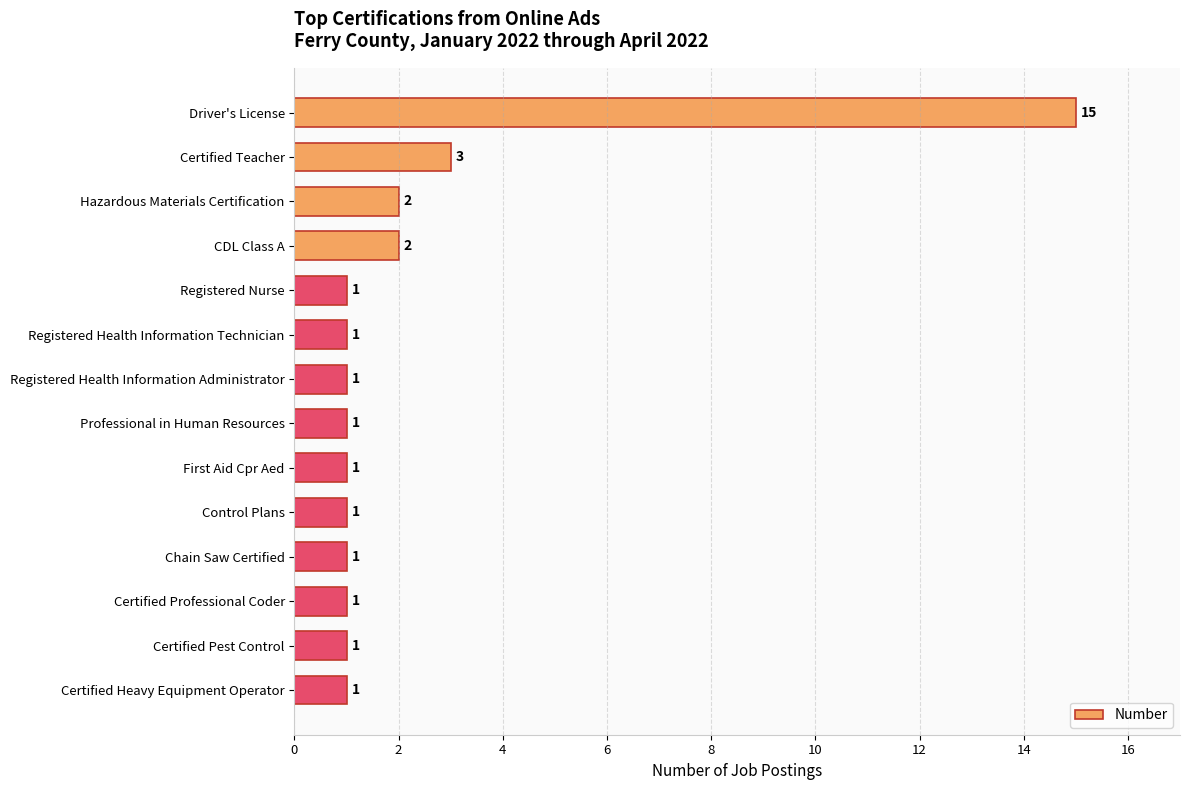

What is the difference between the maximum and minimum values?

14